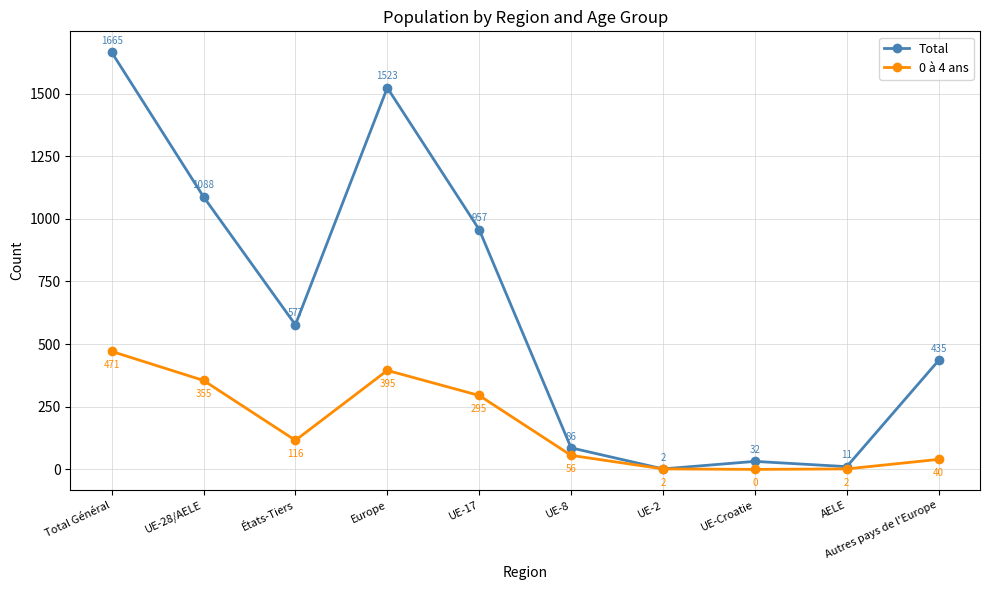

The 0 à 4 ans series shows 482 at UE-17. True or false?

False